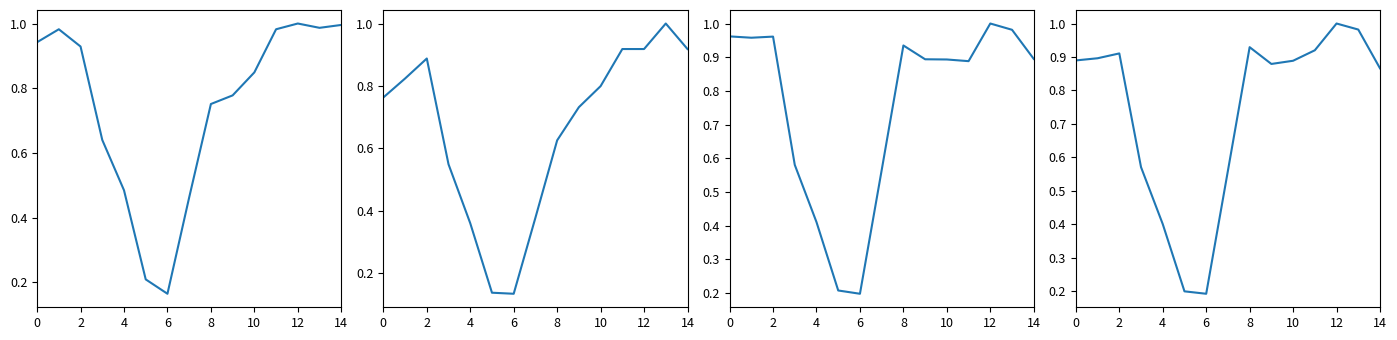

True or false: Clay County has more than 2 interior local peaks.

False